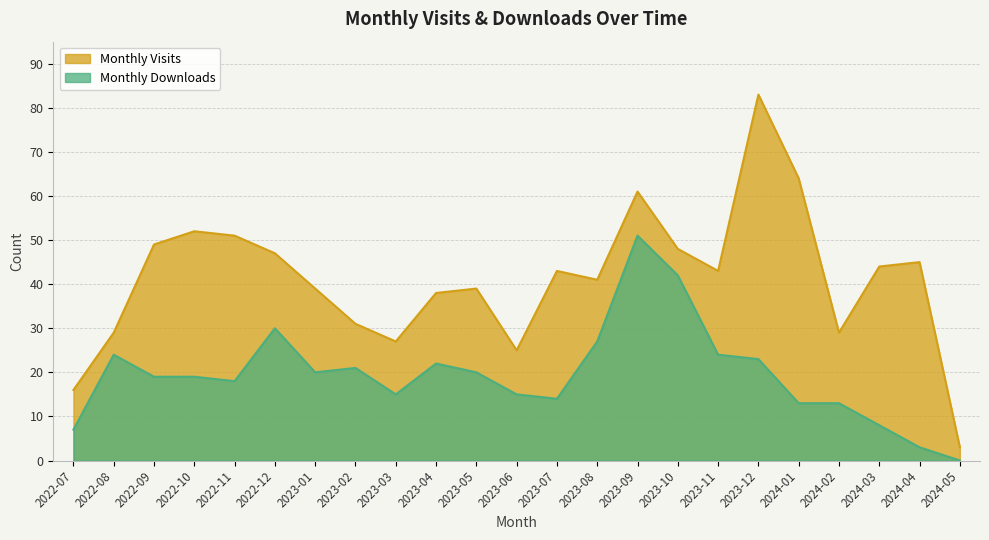

What is the value of the Monthly Visits point at the 12th from the left?

25